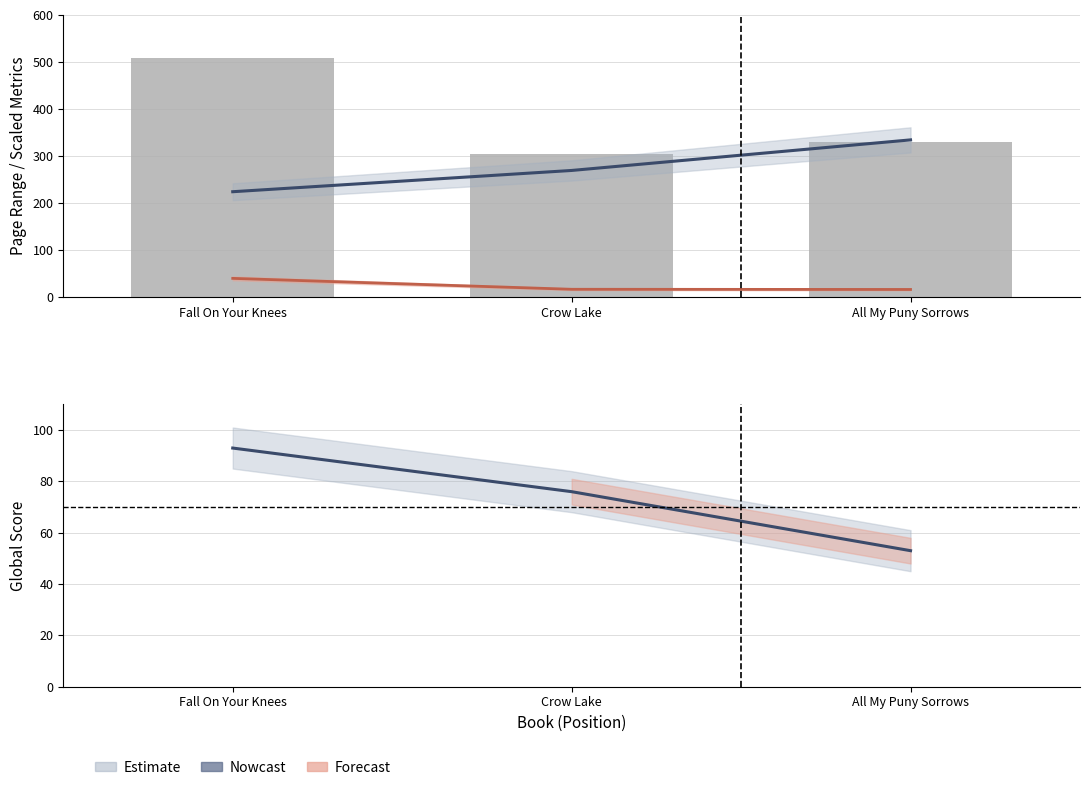

Reading right to left, extract all data points from this chart.

Global Rank (scaled): 334.4	269.4	224.2
Word Count (scaled): 16.4	16.8	40.0
Page Range: 330.0	304.0	508.0
Global Score: 53.0	76.0	93.0